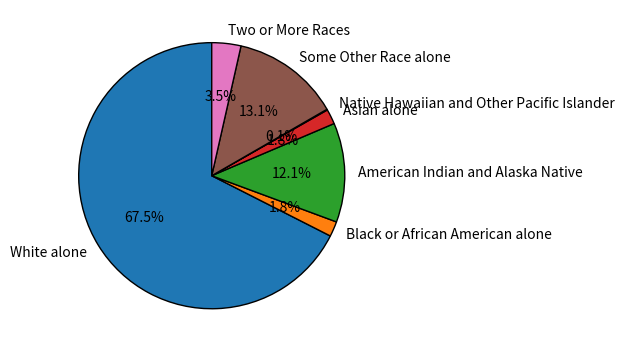

Which slice is the largest?

White alone